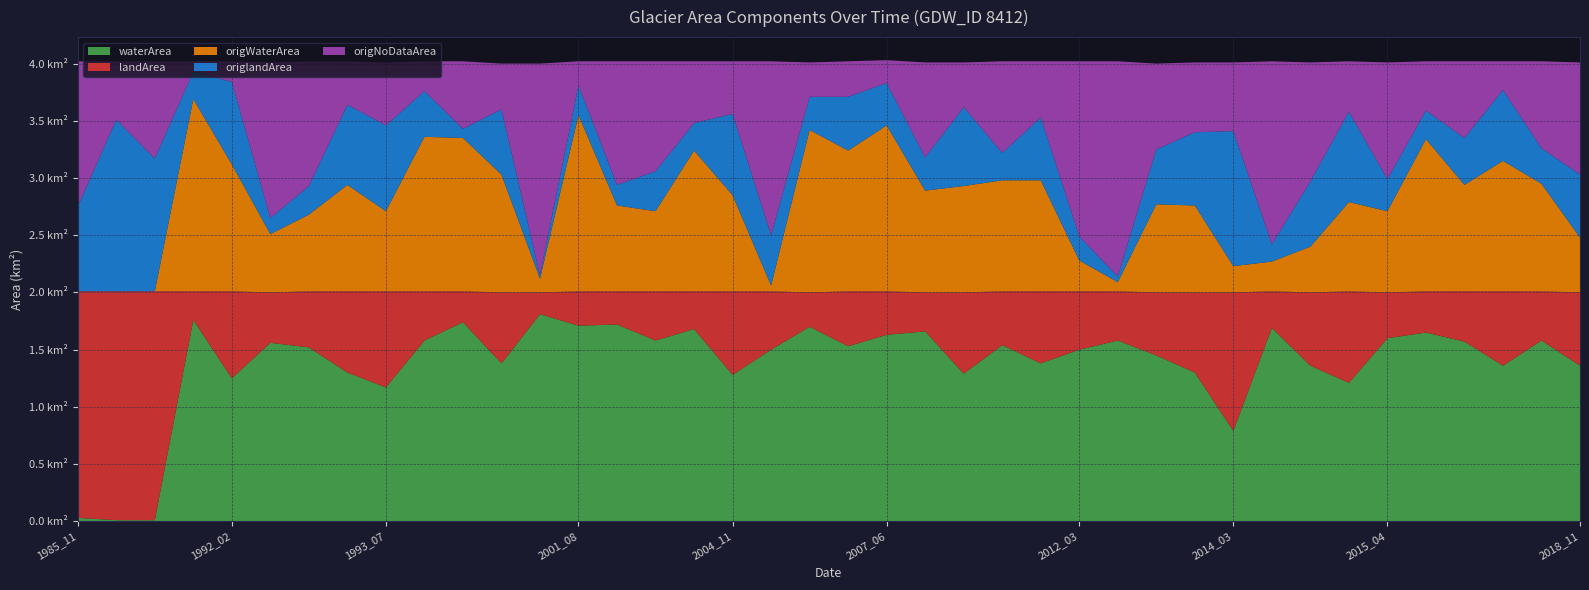

Reading left to right, extract all data points from this chart.

waterArea: 1985_11=0.0	1987_01=0.0	1987_11=0.0	1991_06=1.8	1992_02=1.2	1992_05=1.6	1992_07=1.5	1993_01=1.3	1993_07=1.2	1995_04=1.6	1997_07=1.7	2001_04=1.4	2001_05=1.8	2001_08=1.7	2002_02=1.7	2003_04=1.6	2003_08=1.7	2004_11=1.3	2006_05=1.5	2007_01=1.7	2007_02=1.5	2007_06=1.6	2008_09=1.7	2010_01=1.3	2012_01=1.5	2012_02=1.4	2012_03=1.5	2012_07=1.6	2013_02=1.4	2014_02=1.3	2014_03=0.8	2014_05=1.7	2014_12=1.4	2015_01=1.2	2015_04=1.6	2015_12=1.6	2017_07=1.6	2017_09=1.4	2018_07=1.6	2018_11=1.4
landArea: 1985_11=2.0	1987_01=2.0	1987_11=2.0	1991_06=0.2	1992_02=0.8	1992_05=0.4	1992_07=0.5	1993_01=0.7	1993_07=0.8	1995_04=0.4	1997_07=0.3	2001_04=0.6	2001_05=0.2	2001_08=0.3	2002_02=0.3	2003_04=0.4	2003_08=0.3	2004_11=0.7	2006_05=0.5	2007_01=0.3	2007_02=0.5	2007_06=0.4	2008_09=0.3	2010_01=0.7	2012_01=0.5	2012_02=0.6	2012_03=0.5	2012_07=0.4	2013_02=0.6	2014_02=0.7	2014_03=1.2	2014_05=0.3	2014_12=0.6	2015_01=0.8	2015_04=0.4	2015_12=0.4	2017_07=0.4	2017_09=0.7	2018_07=0.4	2018_11=0.6
origWaterArea: 1985_11=0.0	1987_01=0.0	1987_11=0.0	1991_06=1.7	1992_02=1.1	1992_05=0.5	1992_07=0.7	1993_01=0.9	1993_07=0.7	1995_04=1.4	1997_07=1.3	2001_04=1.0	2001_05=0.1	2001_08=1.5	2002_02=0.8	2003_04=0.7	2003_08=1.2	2004_11=0.8	2006_05=0.1	2007_01=1.4	2007_02=1.2	2007_06=1.4	2008_09=0.9	2010_01=0.9	2012_01=1.0	2012_02=1.0	2012_03=0.3	2012_07=0.1	2013_02=0.8	2014_02=0.8	2014_03=0.2	2014_05=0.3	2014_12=0.4	2015_01=0.8	2015_04=0.7	2015_12=1.3	2017_07=0.9	2017_09=1.1	2018_07=0.9	2018_11=0.5
origlandArea: 1985_11=0.7	1987_01=1.5	1987_11=1.2	1991_06=0.2	1992_02=0.7	1992_05=0.1	1992_07=0.2	1993_01=0.7	1993_07=0.8	1995_04=0.4	1997_07=0.1	2001_04=0.6	2001_05=0.0	2001_08=0.3	2002_02=0.2	2003_04=0.3	2003_08=0.2	2004_11=0.7	2006_05=0.4	2007_01=0.3	2007_02=0.5	2007_06=0.4	2008_09=0.3	2010_01=0.7	2012_01=0.2	2012_02=0.6	2012_03=0.2	2012_07=0.1	2013_02=0.5	2014_02=0.6	2014_03=1.2	2014_05=0.1	2014_12=0.6	2015_01=0.8	2015_04=0.3	2015_12=0.2	2017_07=0.4	2017_09=0.6	2018_07=0.3	2018_11=0.6
origNoDataArea: 1985_11=1.3	1987_01=0.5	1987_11=0.8	1991_06=0.1	1992_02=0.2	1992_05=1.4	1992_07=1.1	1993_01=0.4	1993_07=0.6	1995_04=0.3	1997_07=0.6	2001_04=0.4	2001_05=1.9	2001_08=0.2	2002_02=1.1	2003_04=1.0	2003_08=0.5	2004_11=0.5	2006_05=1.5	2007_01=0.3	2007_02=0.3	2007_06=0.2	2008_09=0.8	2010_01=0.4	2012_01=0.8	2012_02=0.5	2012_03=1.5	2012_07=1.9	2013_02=0.8	2014_02=0.6	2014_03=0.6	2014_05=1.6	2014_12=1.0	2015_01=0.4	2015_04=1.0	2015_12=0.4	2017_07=0.7	2017_09=0.2	2018_07=0.8	2018_11=1.0